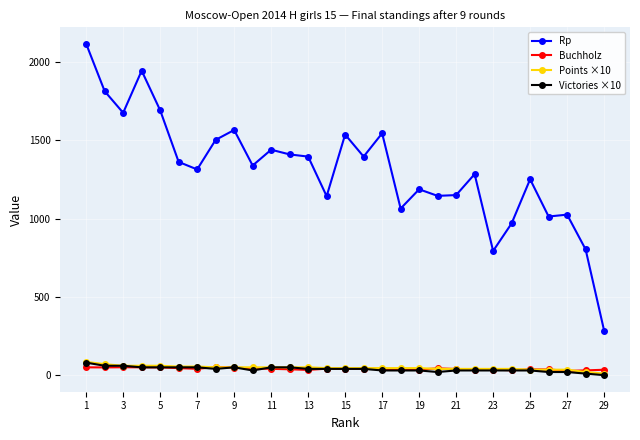

What is the maximum value for Victories ×10?

80.0